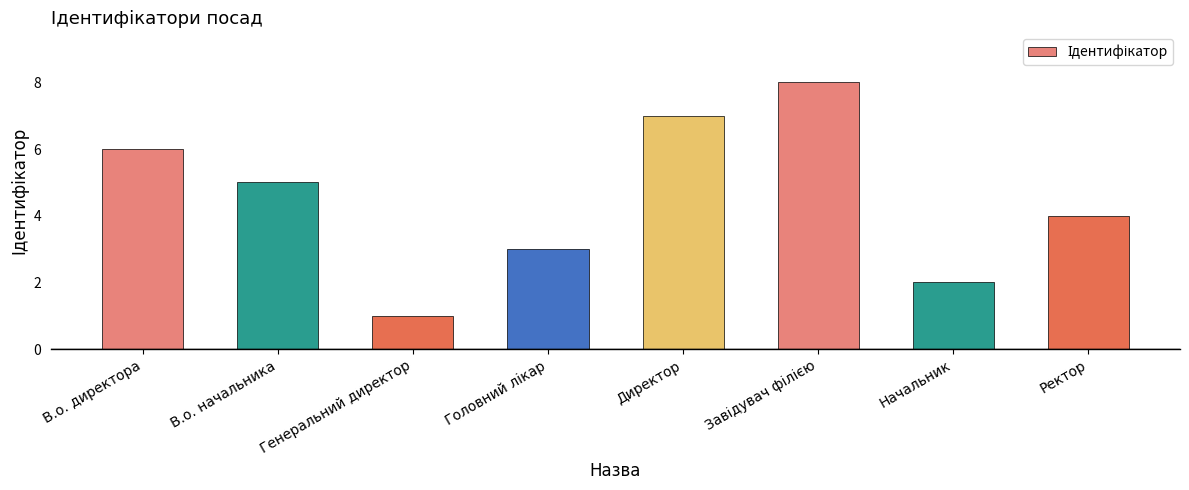

Between Генеральний директор and Начальник, which is larger?

Начальник